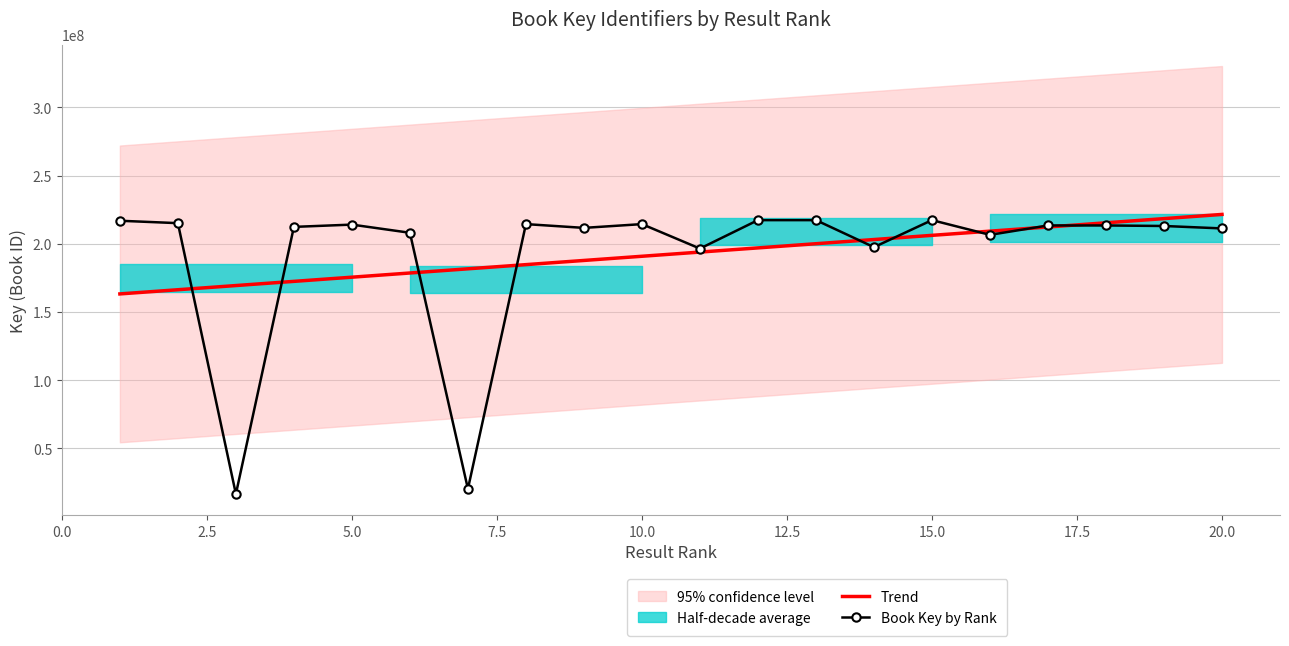

What is the lowest value of the Trend series?

163306451.2